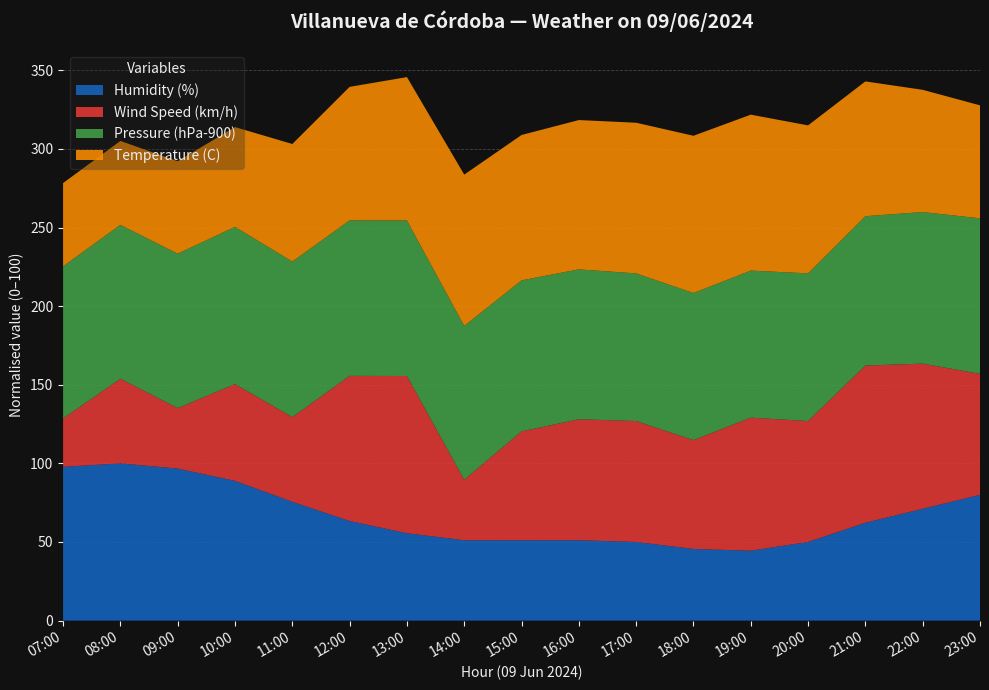

What is the highest value of the Humidity (%) series?

100.0